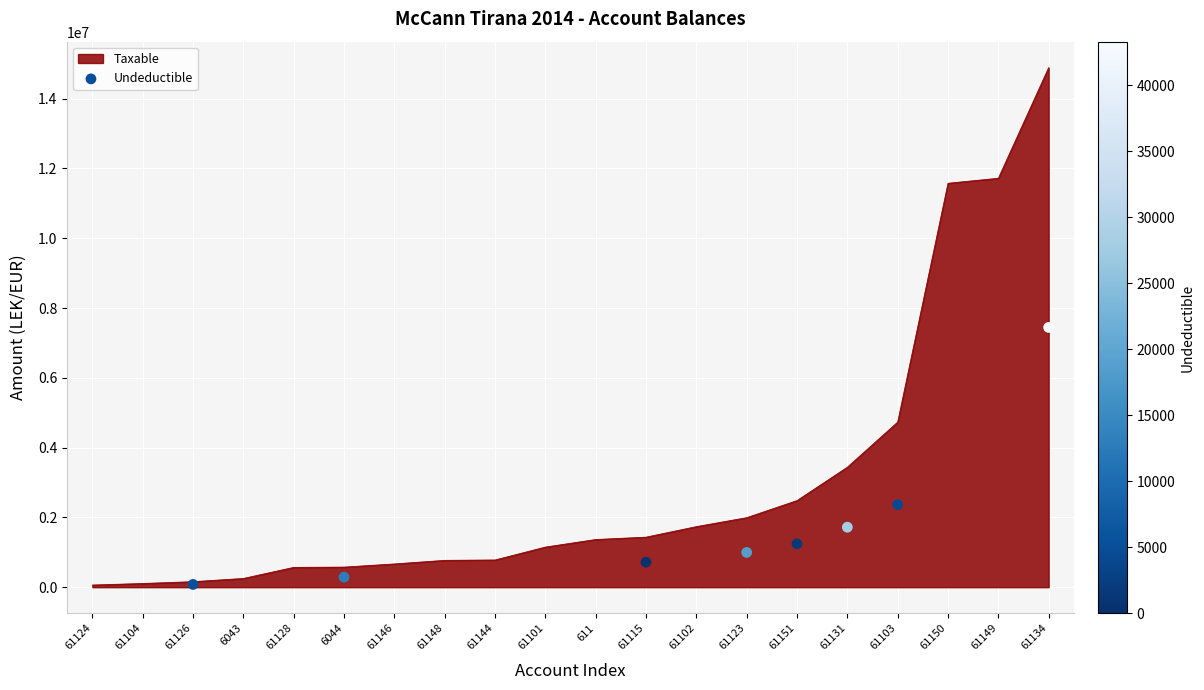

What is the highest value of the Taxable series?

14887859.8